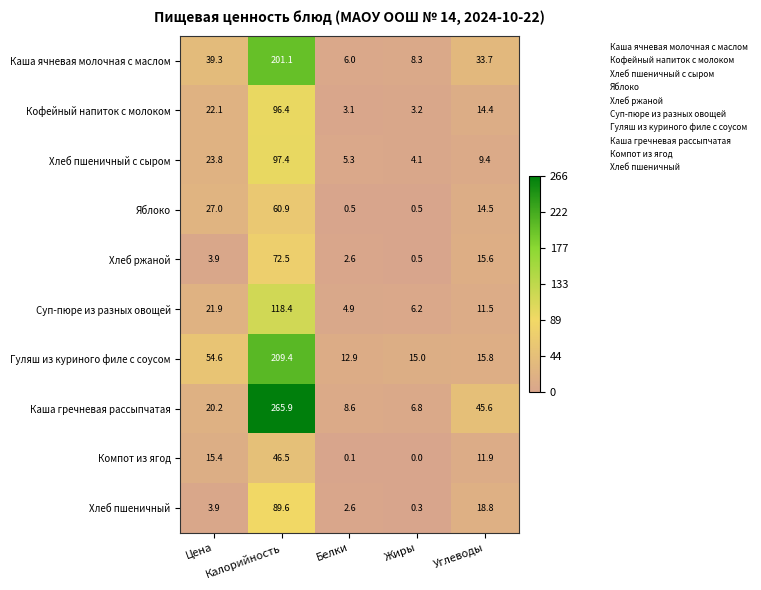

What is the greatest value displayed?

265.9